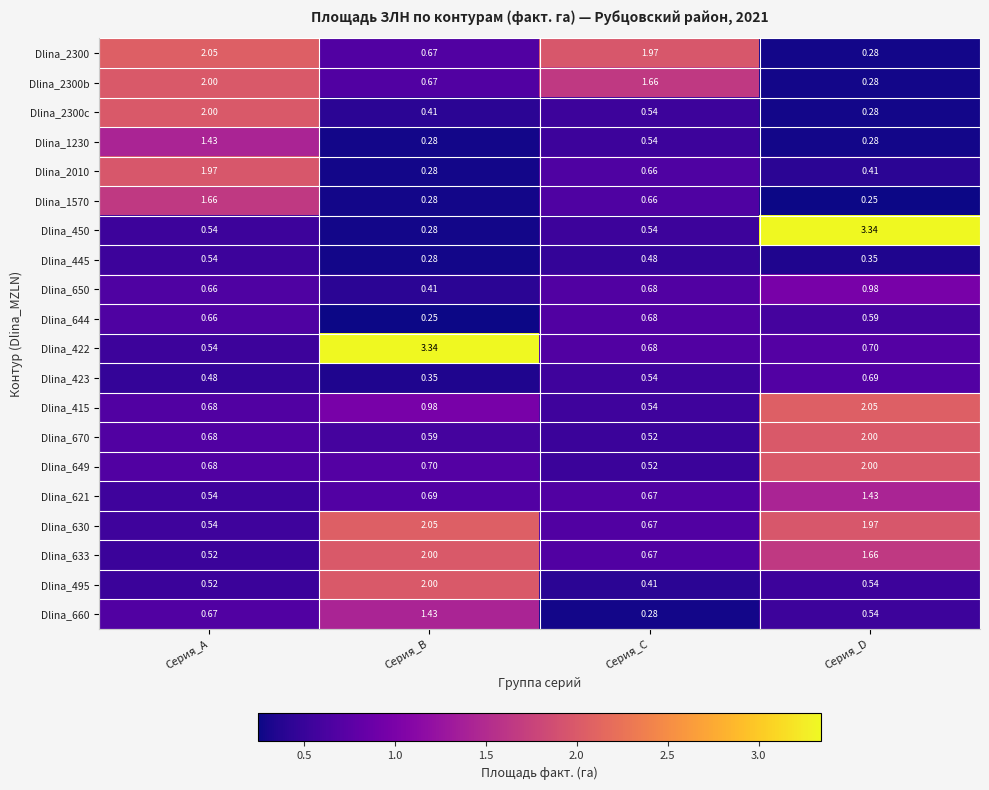

Where does the Dlina_2300b series first go above 1?

Серия_A